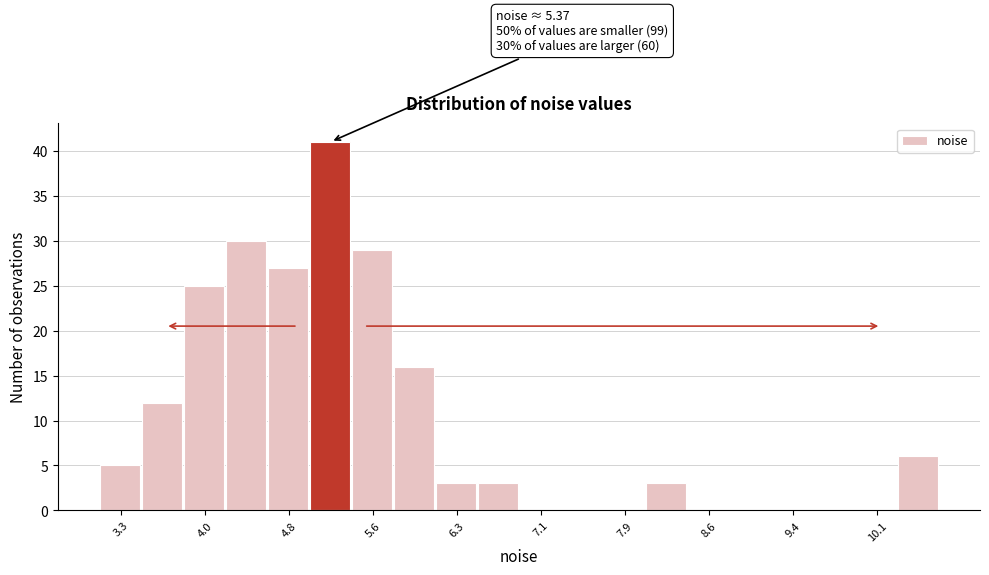

Around what value on the x-axis is the tallest bar? Give the approximate position of its centre, as read against the axis.

5.2